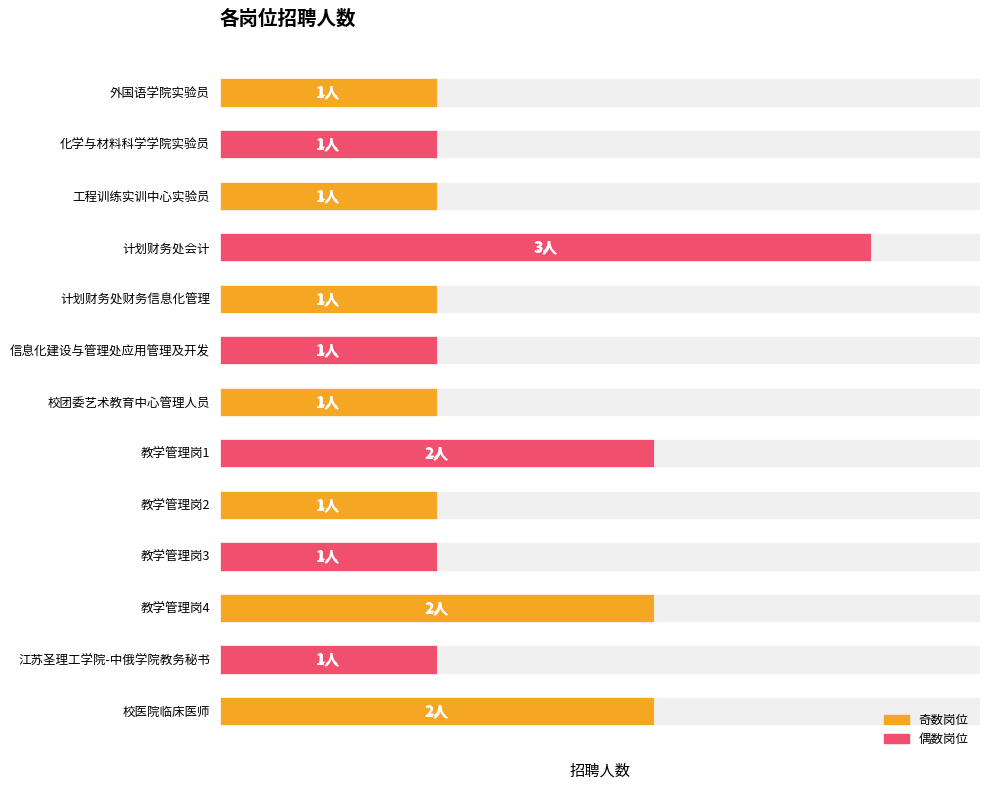

How many data points are above 1?

4